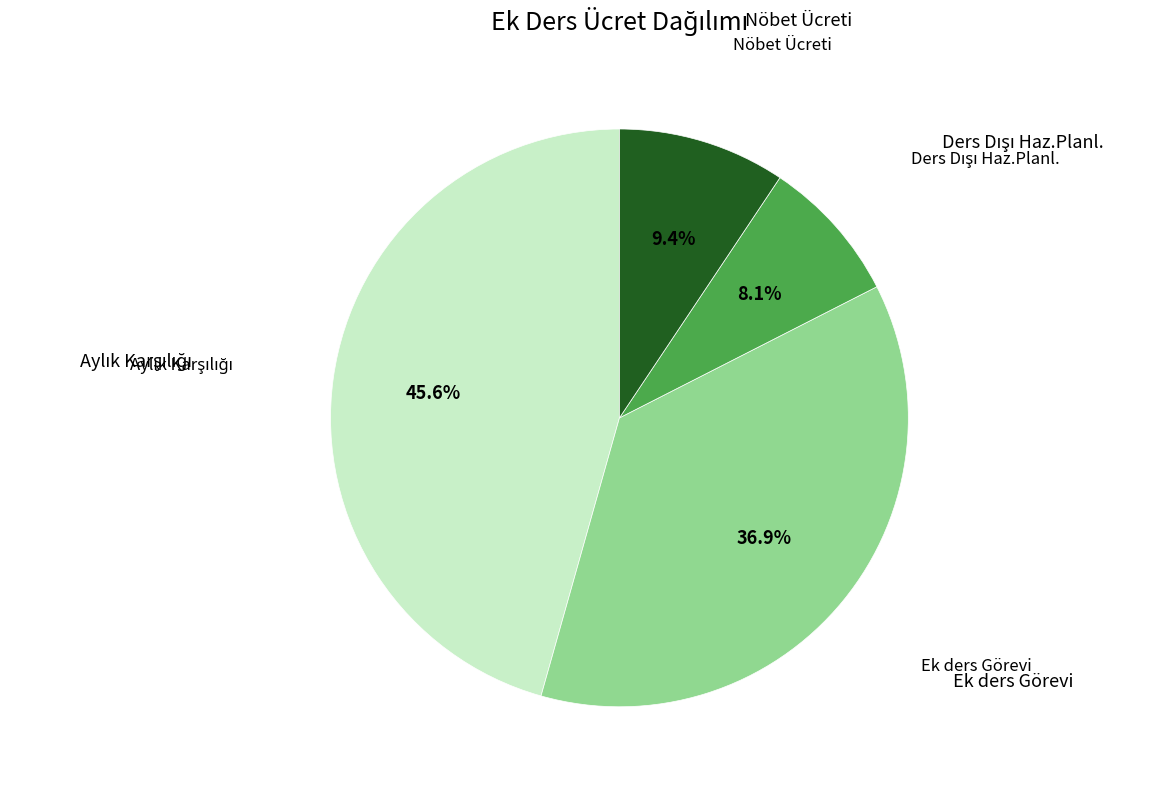

Does any single category account for the majority?

No